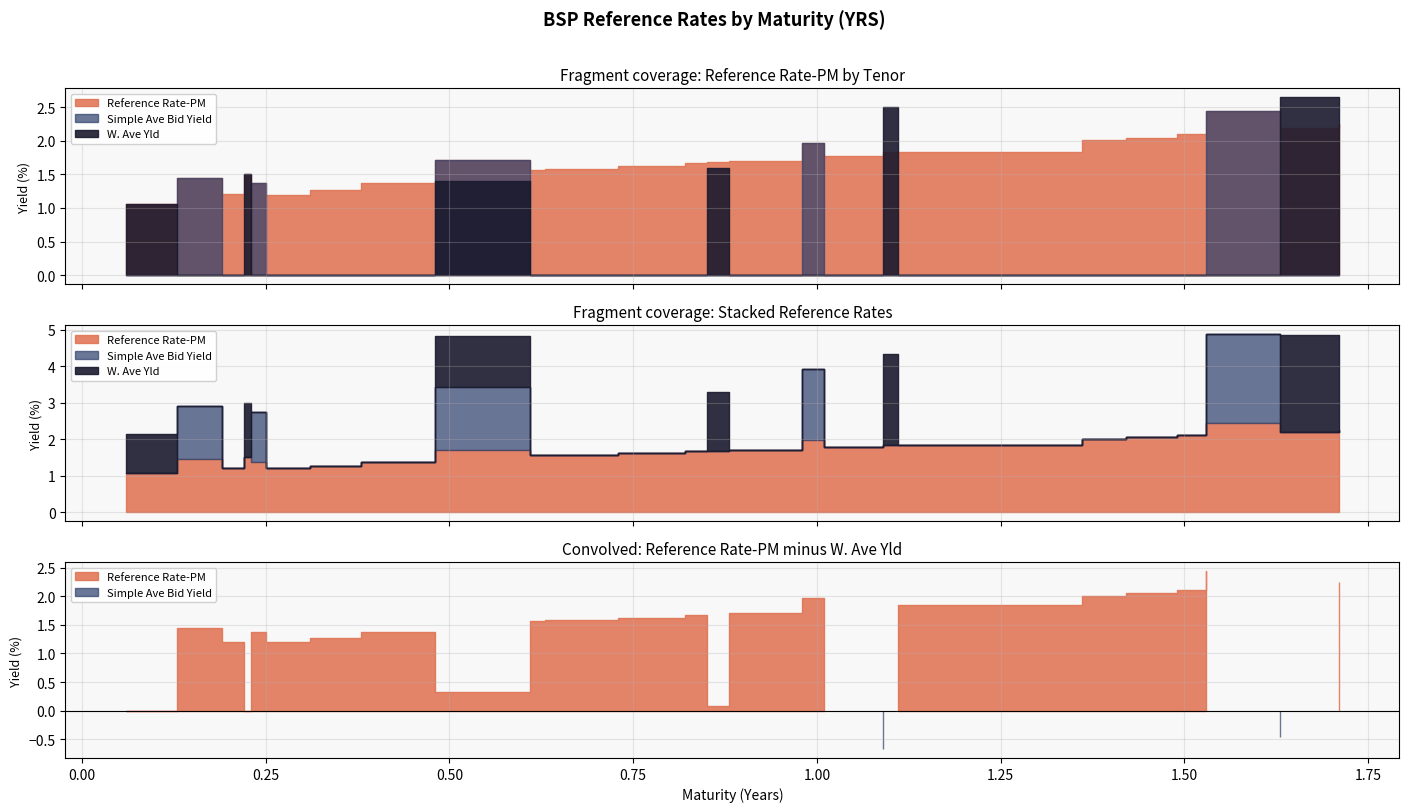

List the series in order of their peak value, lowest first.

Reference Rate-PM, Simple Ave Bid Yield, W. Ave Yld